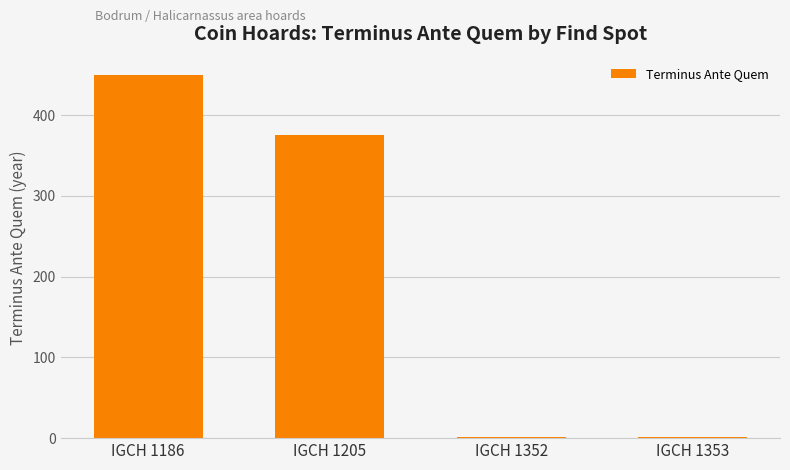

What is the maximum value shown in the chart?

450